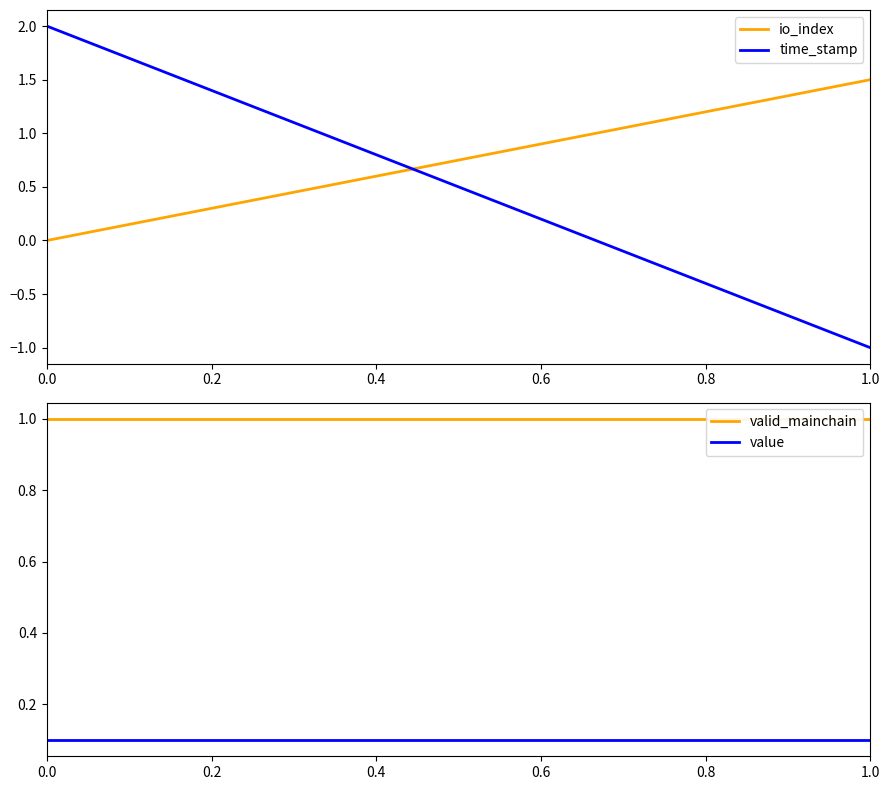

What is the minimum value shown in the chart?

-1.0